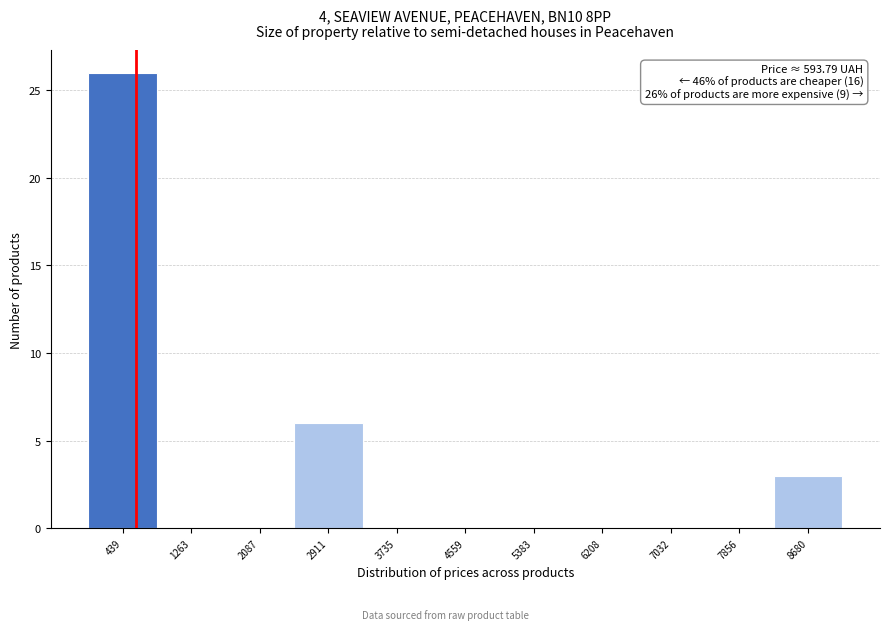

Which range on the x-axis has the tallest bar?

0 to 900